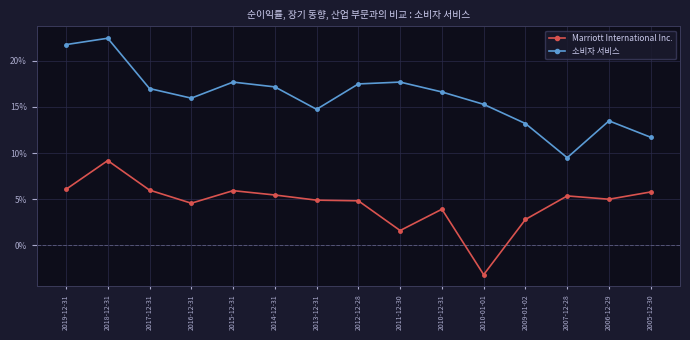

What is the highest value of the 소비자 서비스 series?

0.2